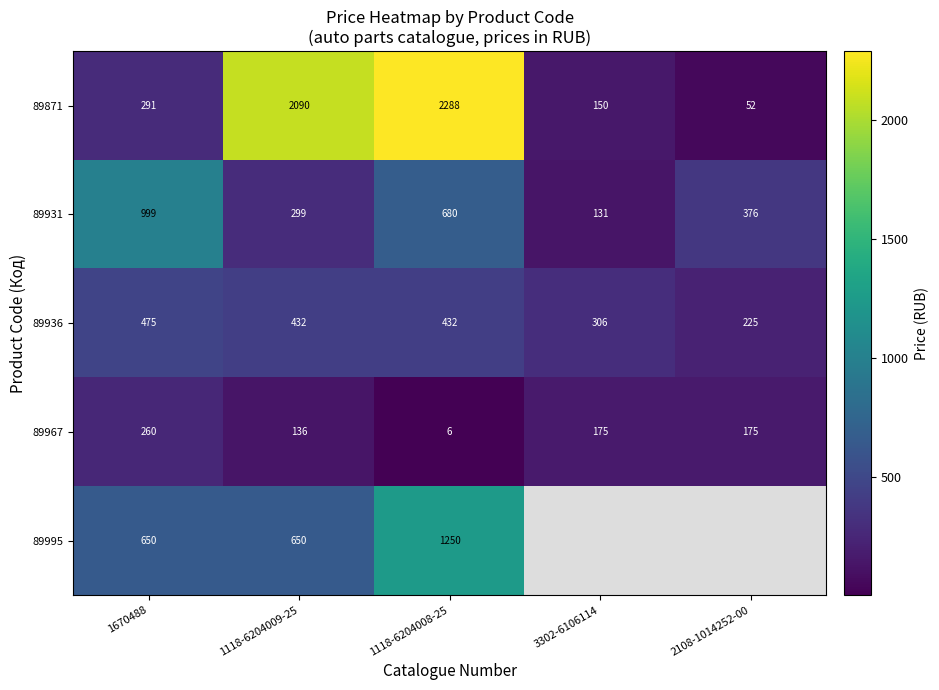

Is the value of 89936 at 2108-1014252-00 greater than the value of 89967 at 1670488?

No